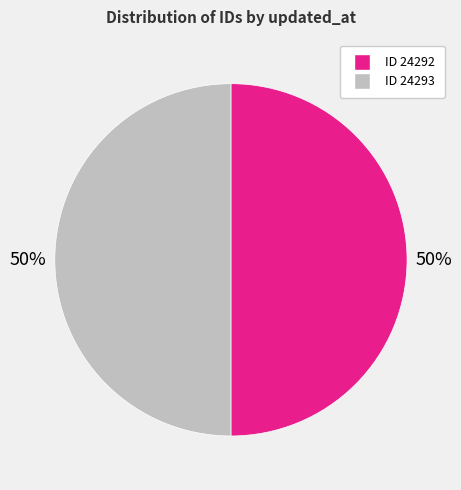

To the nearest percent, what is the average slice percentage?

50%